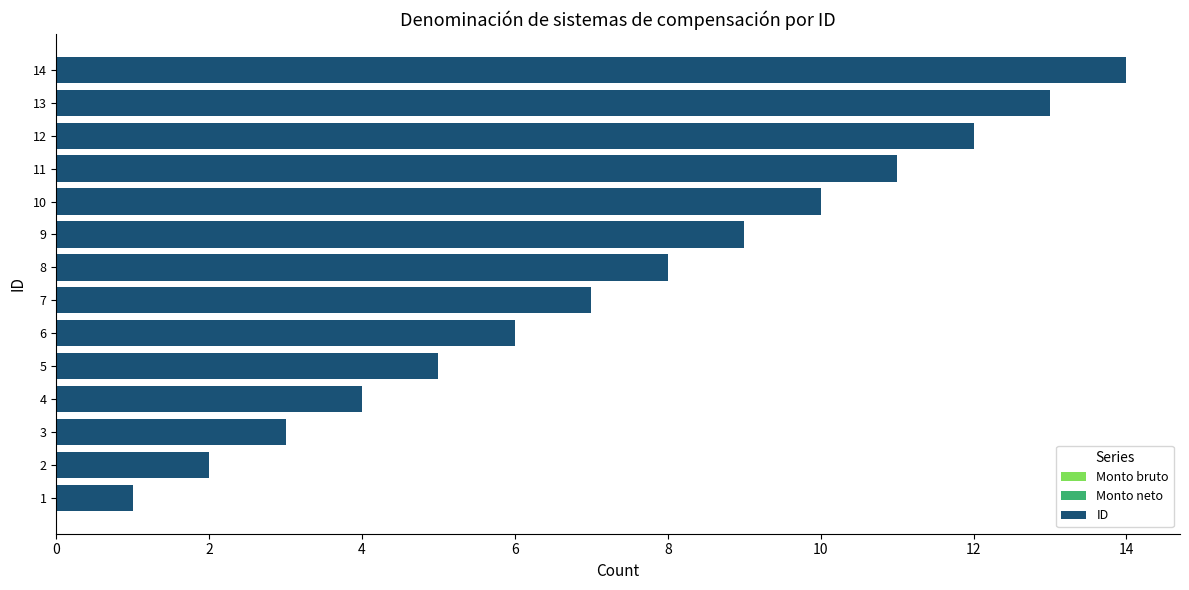

What is the ratio of the value at 14 to the value at 7?

2.0